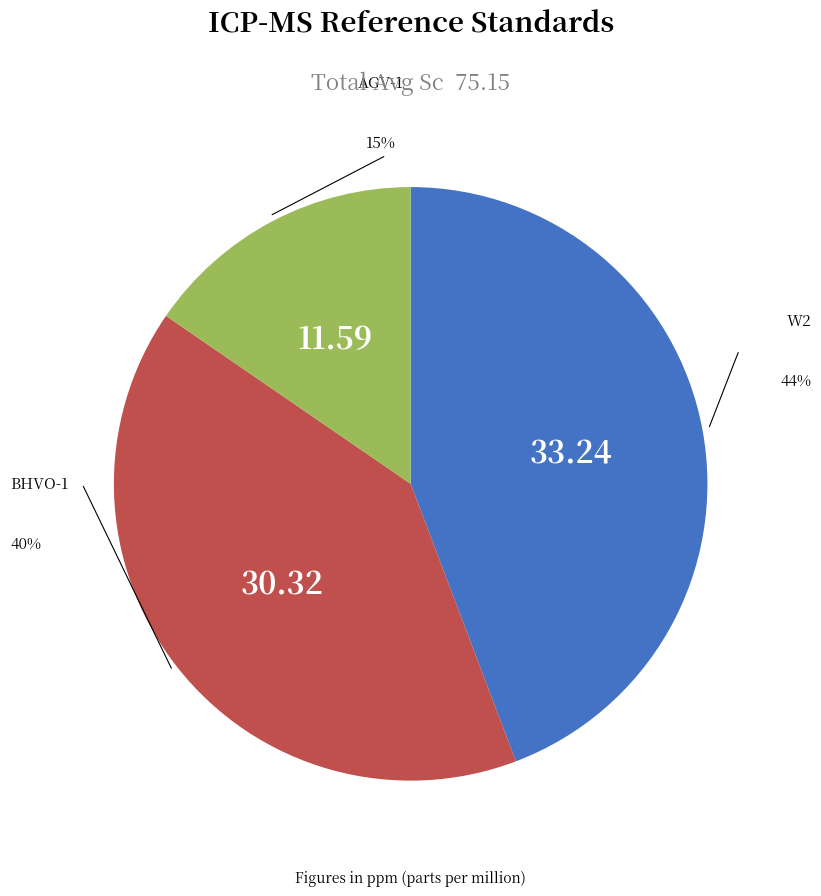

How many slices are in this pie chart?

3